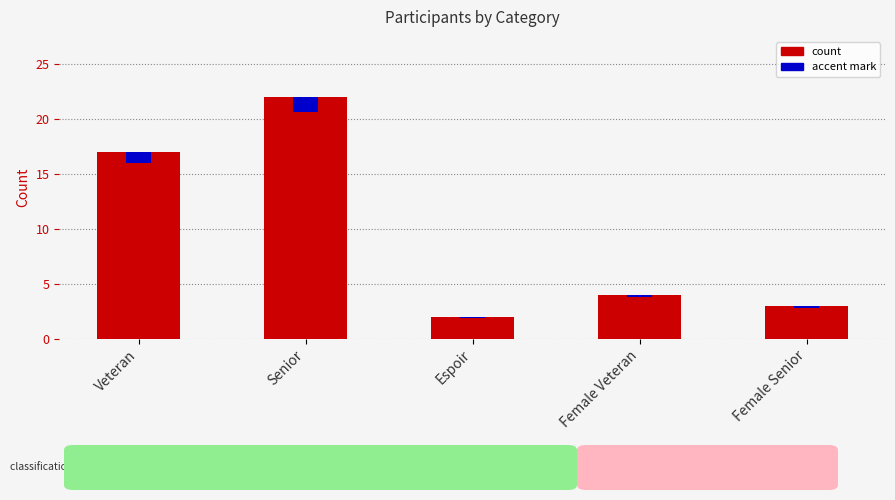

Rank the categories by value from highest to lowest.

Senior, Veteran, Female Veteran, Female Senior, Espoir